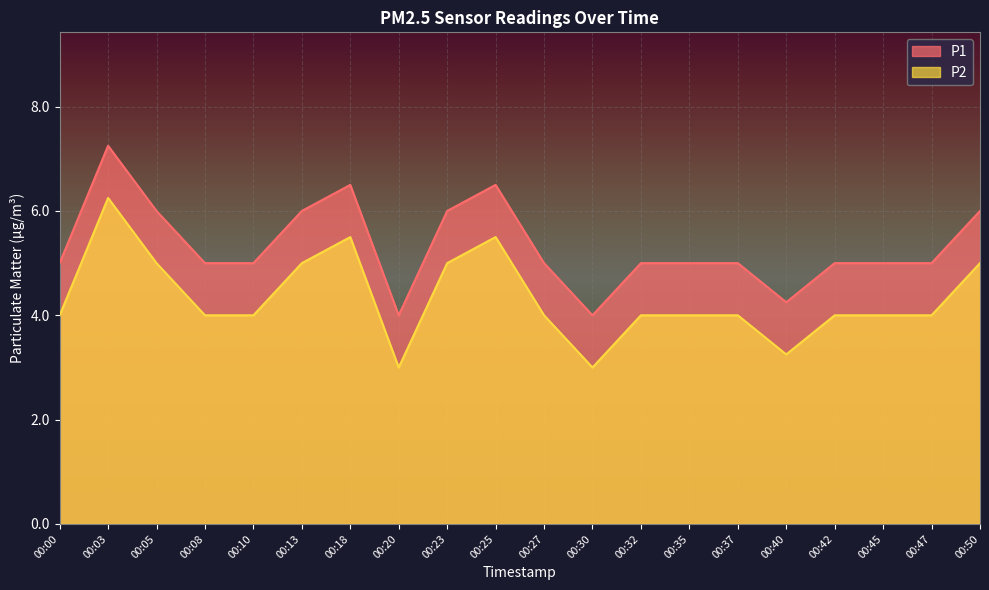

What is the lowest value of the P1 series?

4.0